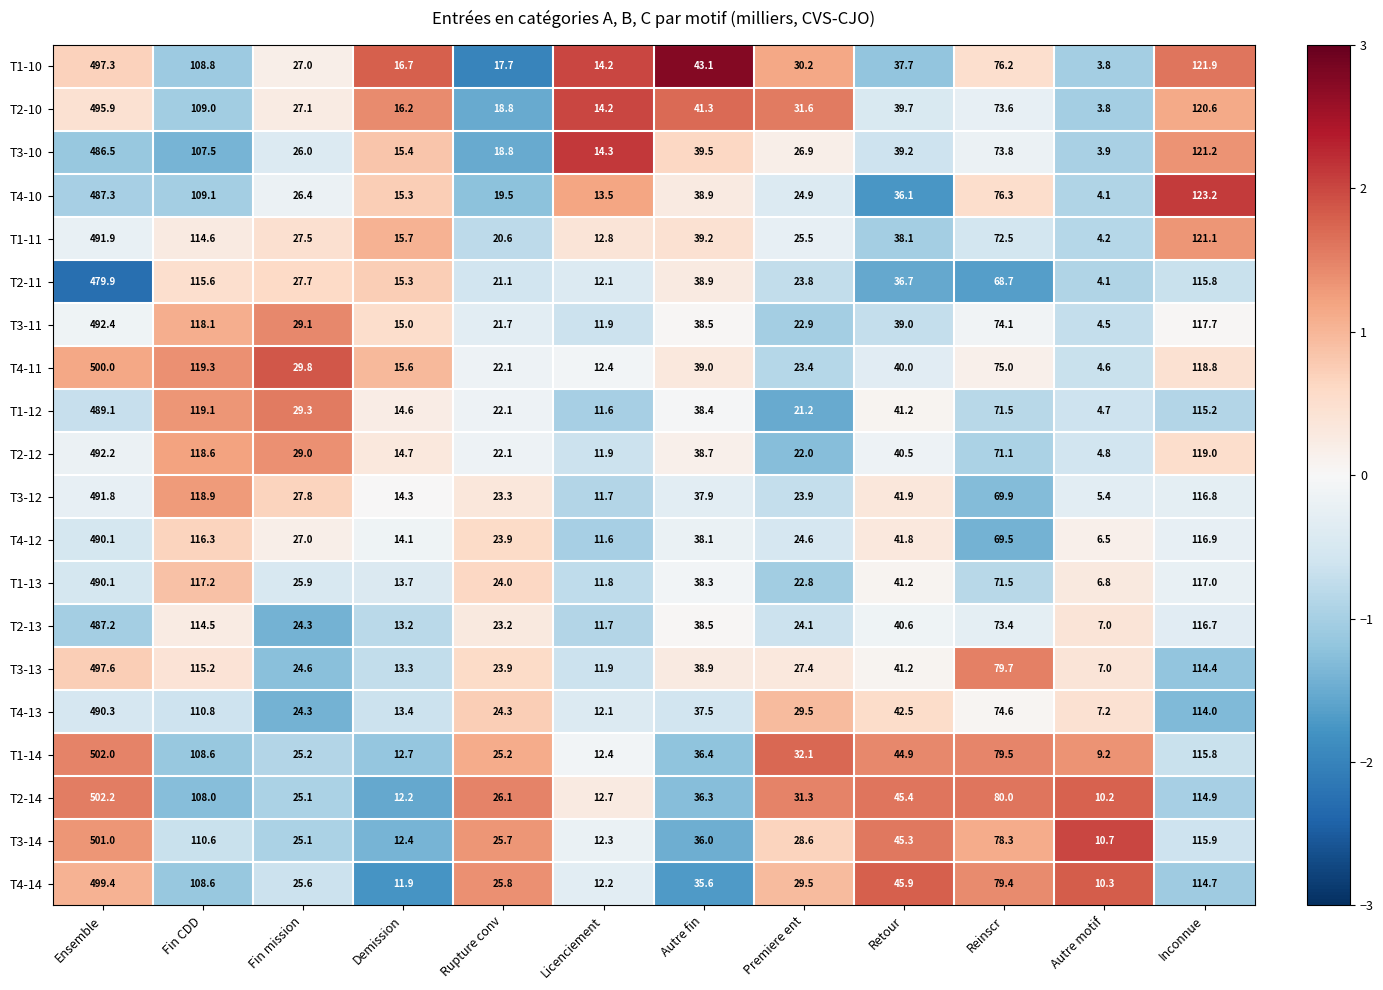

At which category is the sum across all series the highest?

Ensemble